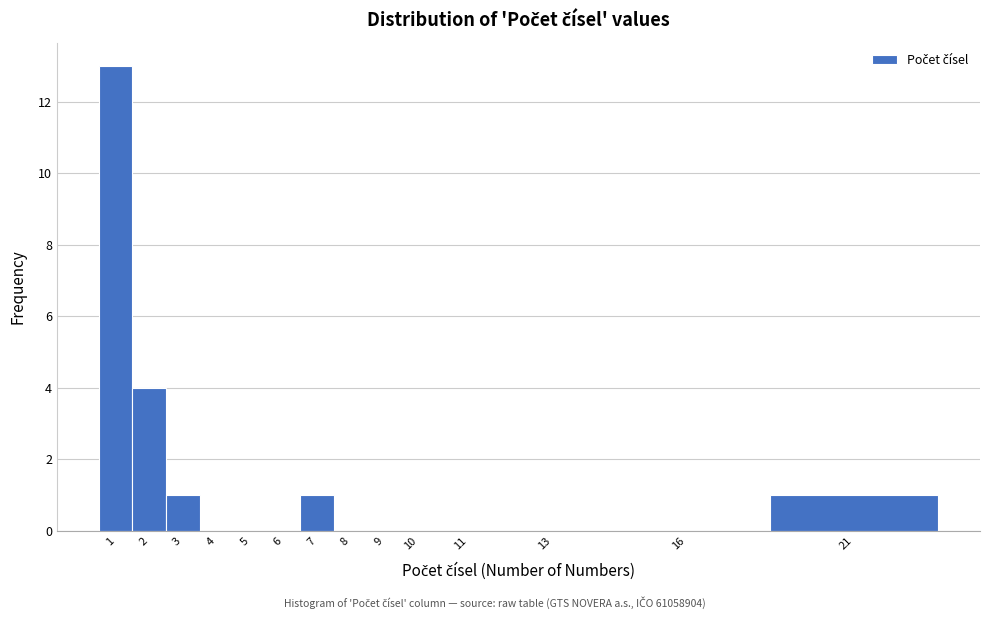

Reading right to left, transcribe all the data shown in this chart.

21=1	16=0	13=0	11=0	10=0	9=0	8=0	7=1	6=0	5=0	4=0	3=1	2=4	1=13